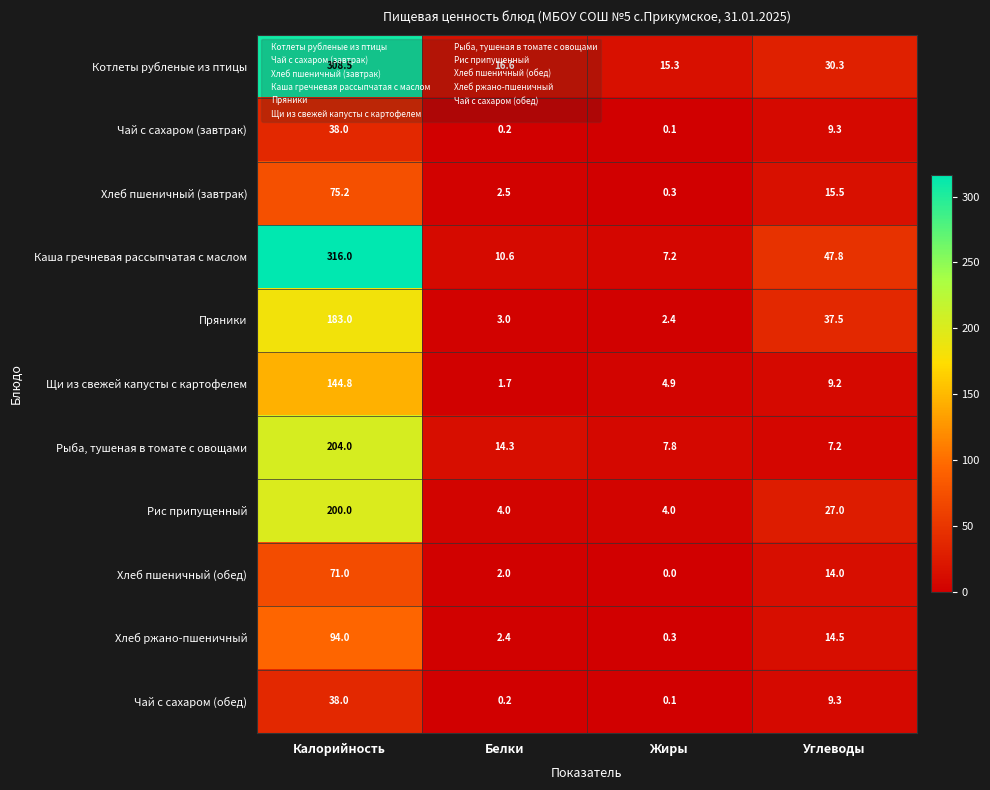

List the labels in order of Каша гречневая рассыпчатая с маслом value, smallest first.

Жиры, Белки, Углеводы, Калорийность